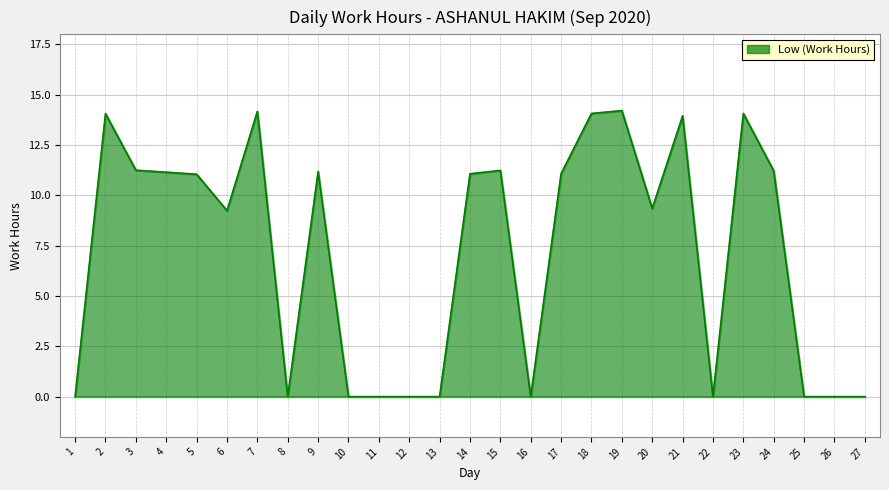

Where does the data first go above 11?

2